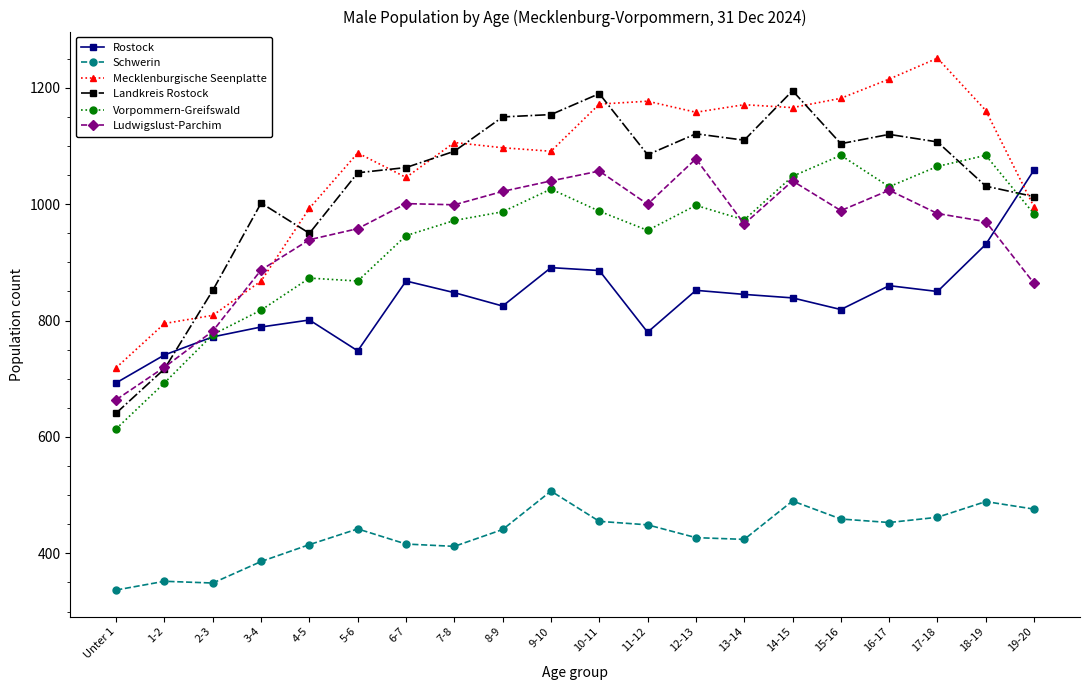

True or false: Landkreis Rostock has more than 2 points higher than both neighbors.

True